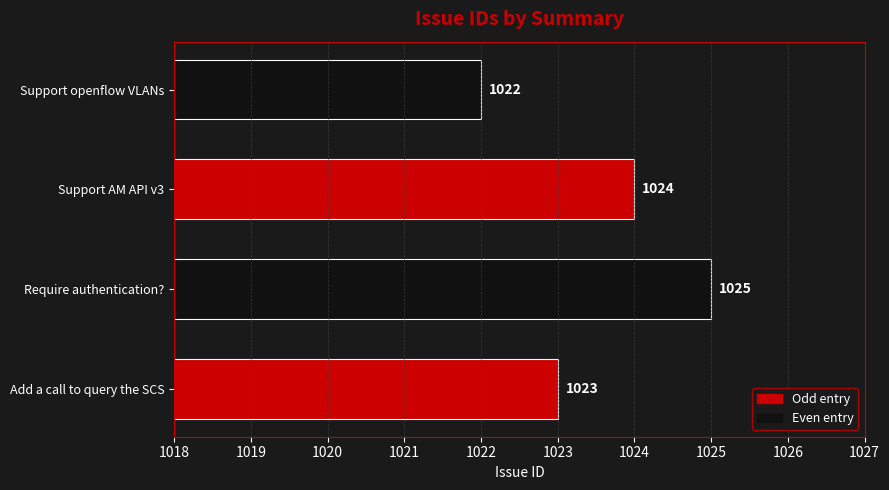

List the labels in order of value, largest first.

Require authentication?, Support AM API v3, Add a call to query the SCS, Support openflow VLANs